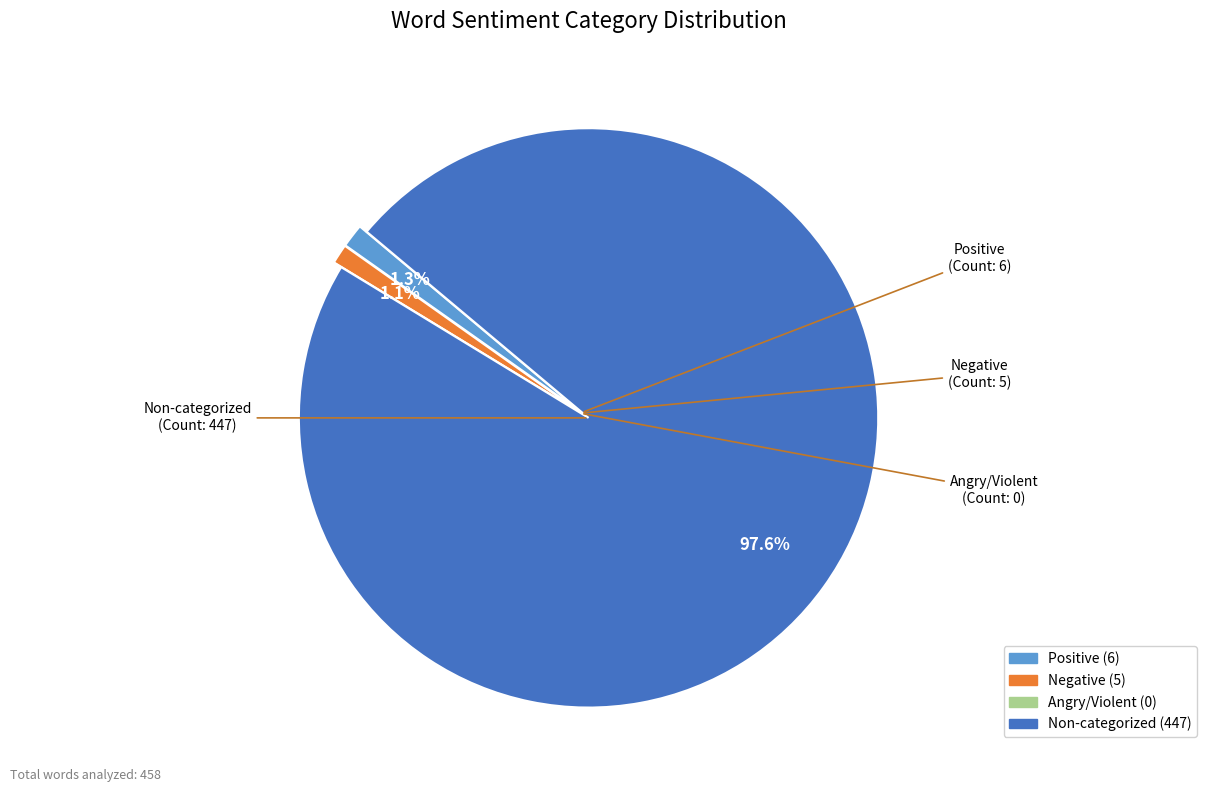

Is there any slice that represents more than half of the pie?

Yes